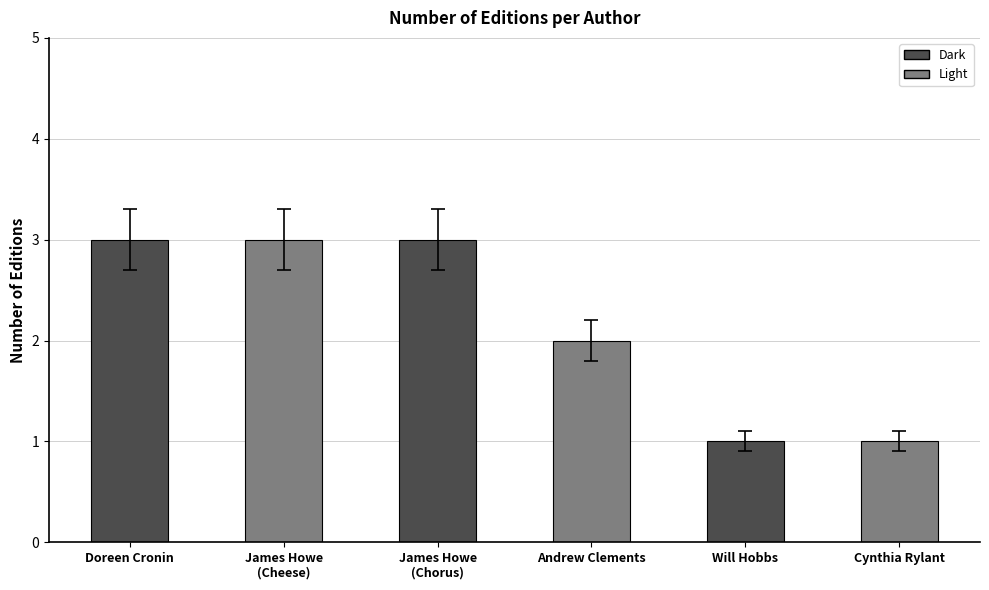

Read the value at James Howe
(Chorus).

3